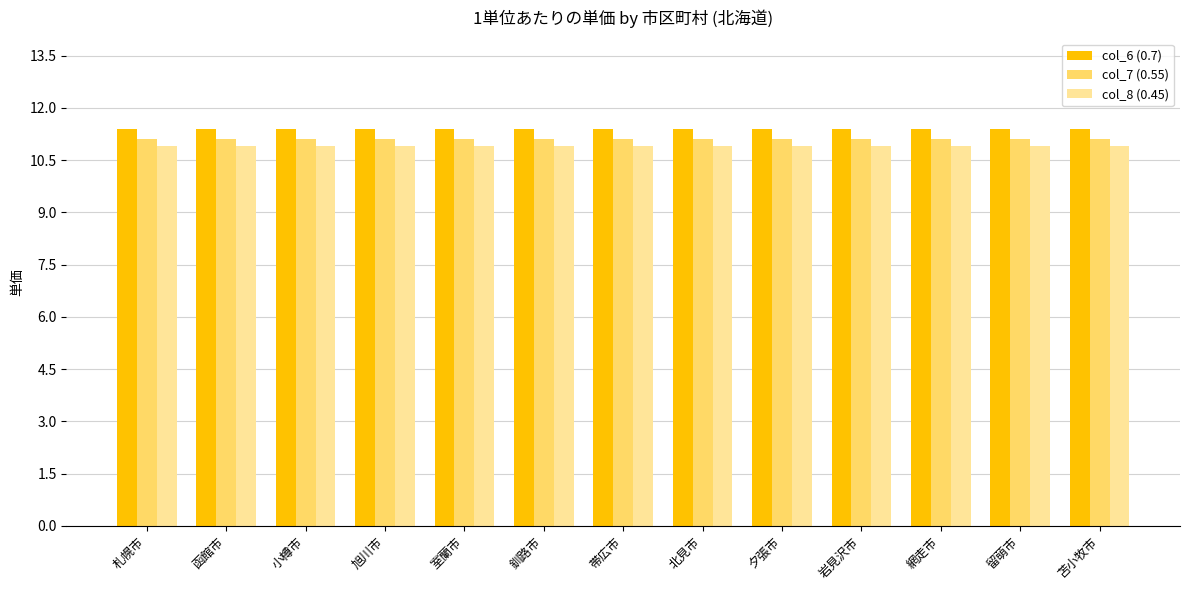

Are the bars grouped side by side (vs. stacked)?

Yes